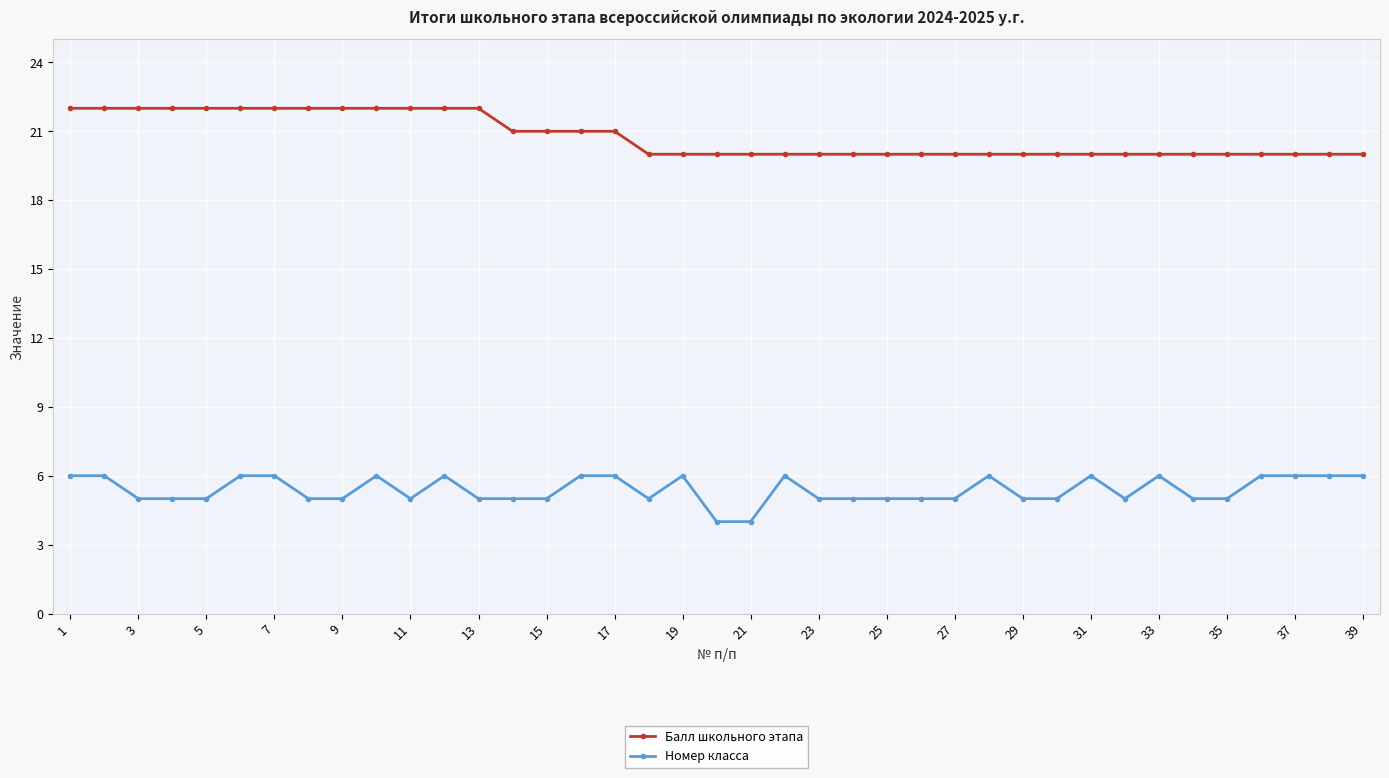

List the series in order of their peak value, lowest first.

Номер класса, Балл школьного этапа